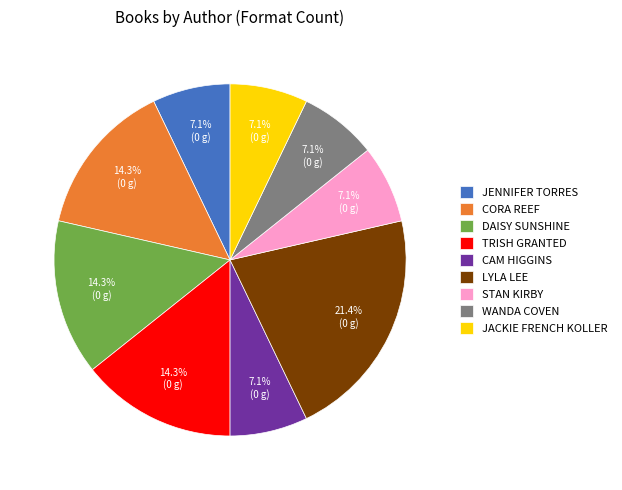

Is there a majority slice in this chart?

No